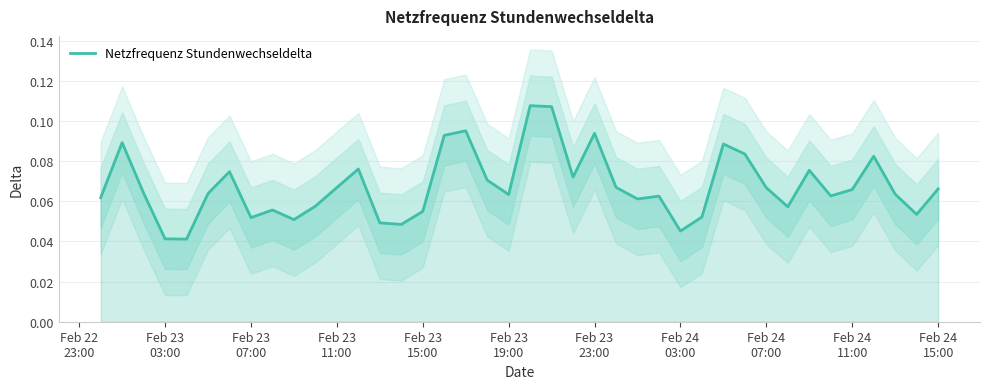

Count the number of categories in the chart.

40